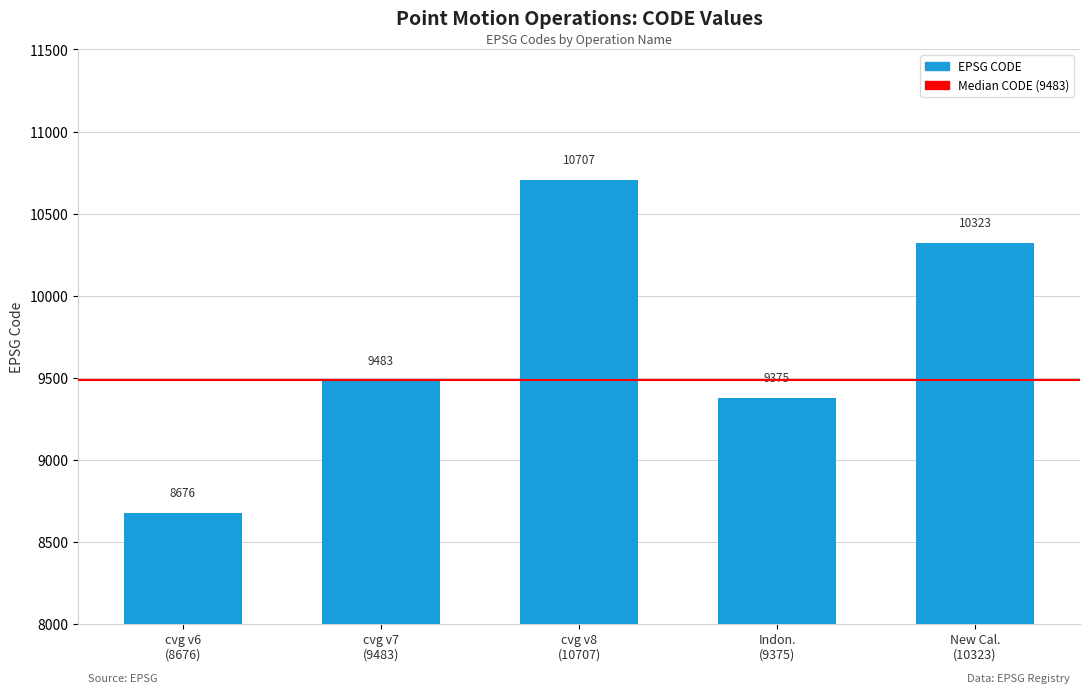

Rank the categories by value from lowest to highest.

cvg v6
(8676), Indon.
(9375), cvg v7
(9483), New Cal.
(10323), cvg v8
(10707)